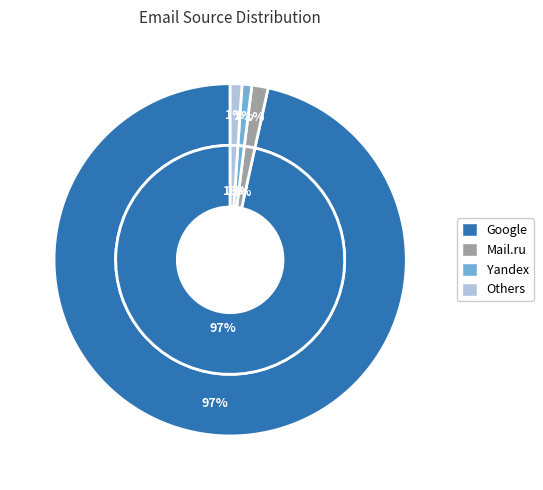

True or false: Yahoo! accounts for 15% of the total.

False